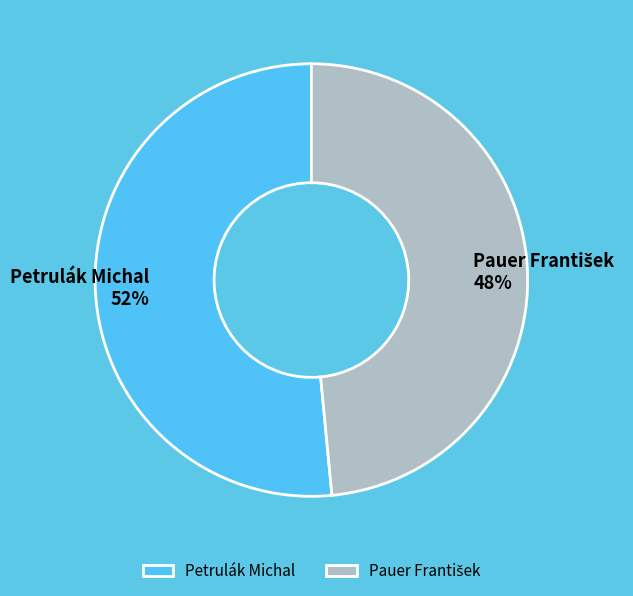

True or false: Petrulák Michal accounts for 60% of the total.

False